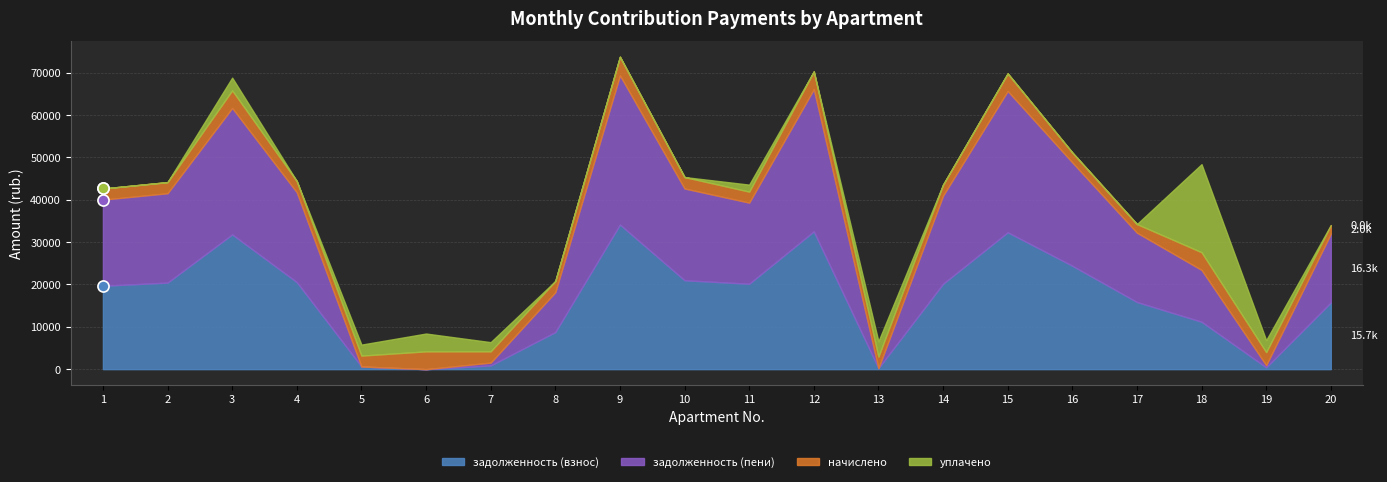

What is the average value of the уплачено series?

2042.2